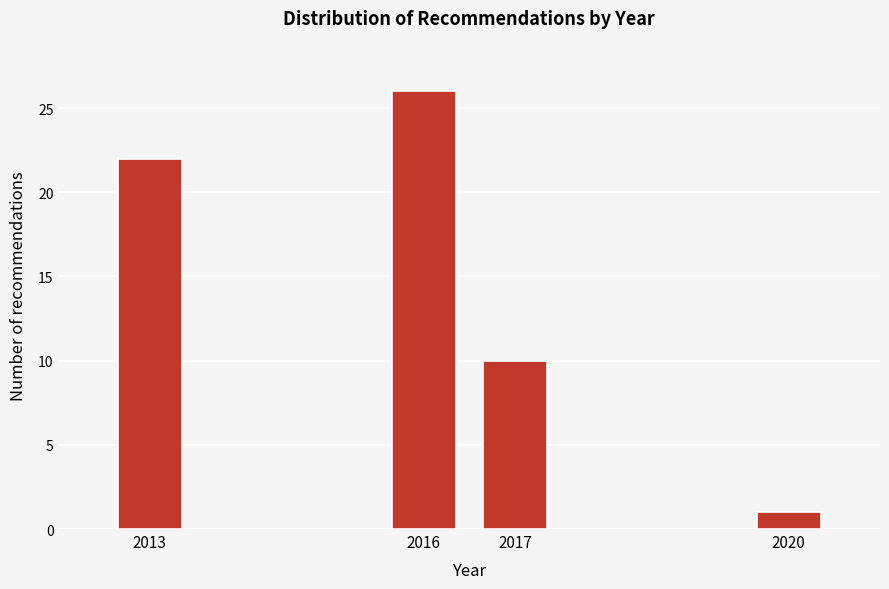

Reading right to left, list all the values displayed in this chart.

2020=1	2017=10	2016=26	2013=22